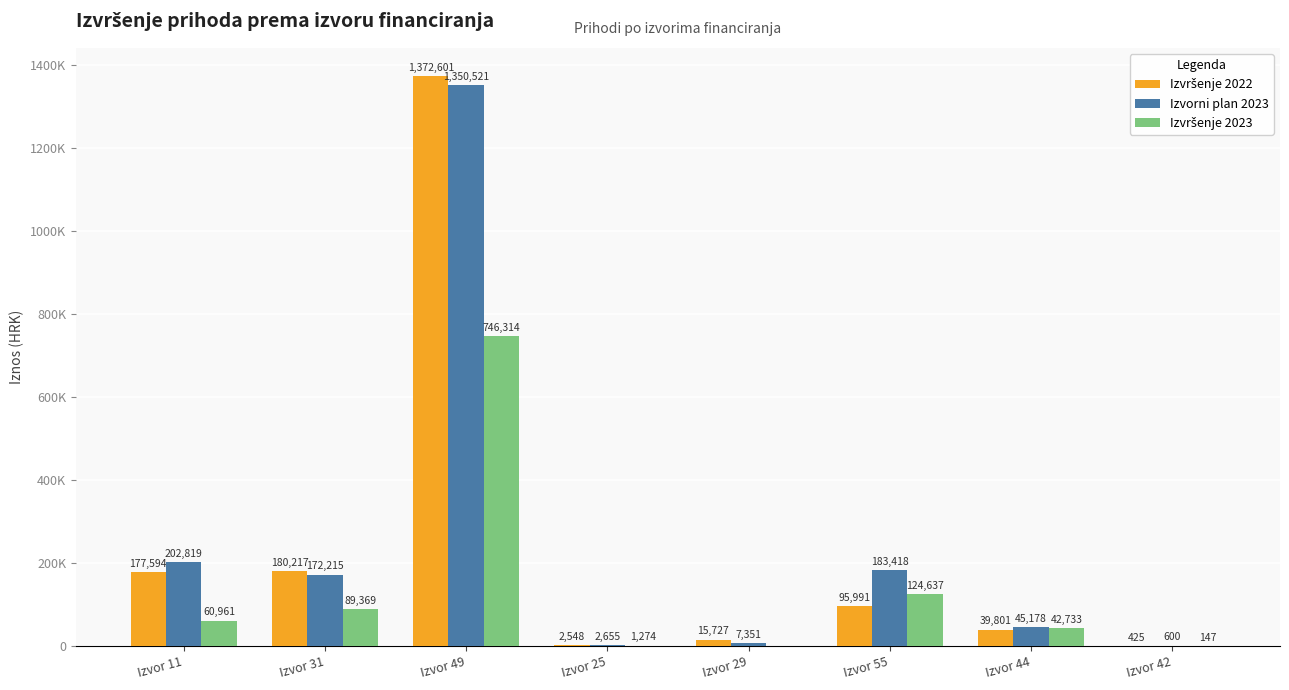

How many values in the Izvršenje 2023 series are below 60960?

4